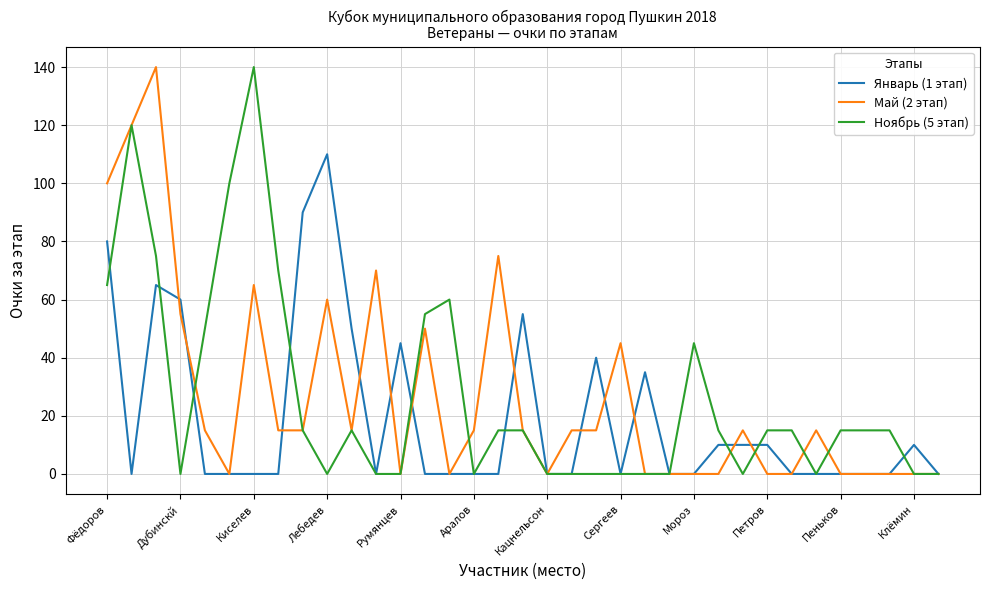

At how many categories does at least one series exceed 105?

4